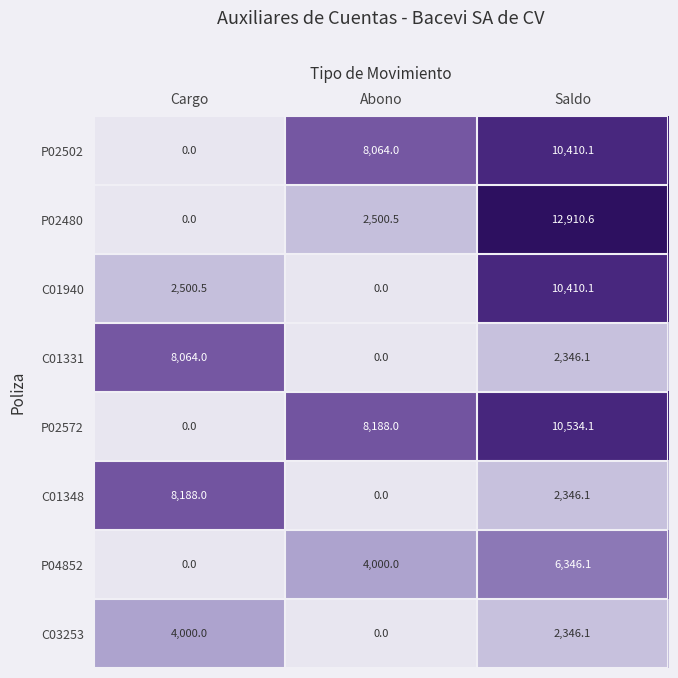

The C01348 series shows 0.0 at Abono. True or false?

True